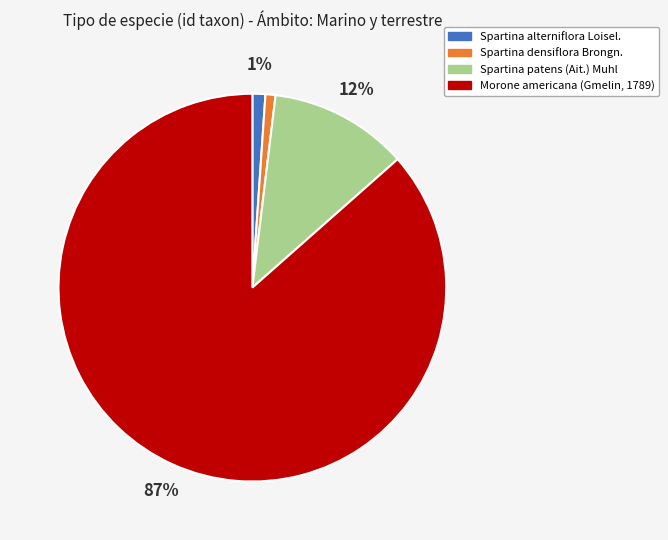

Which category has the biggest portion of the pie?

Morone americana (Gmelin, 1789)